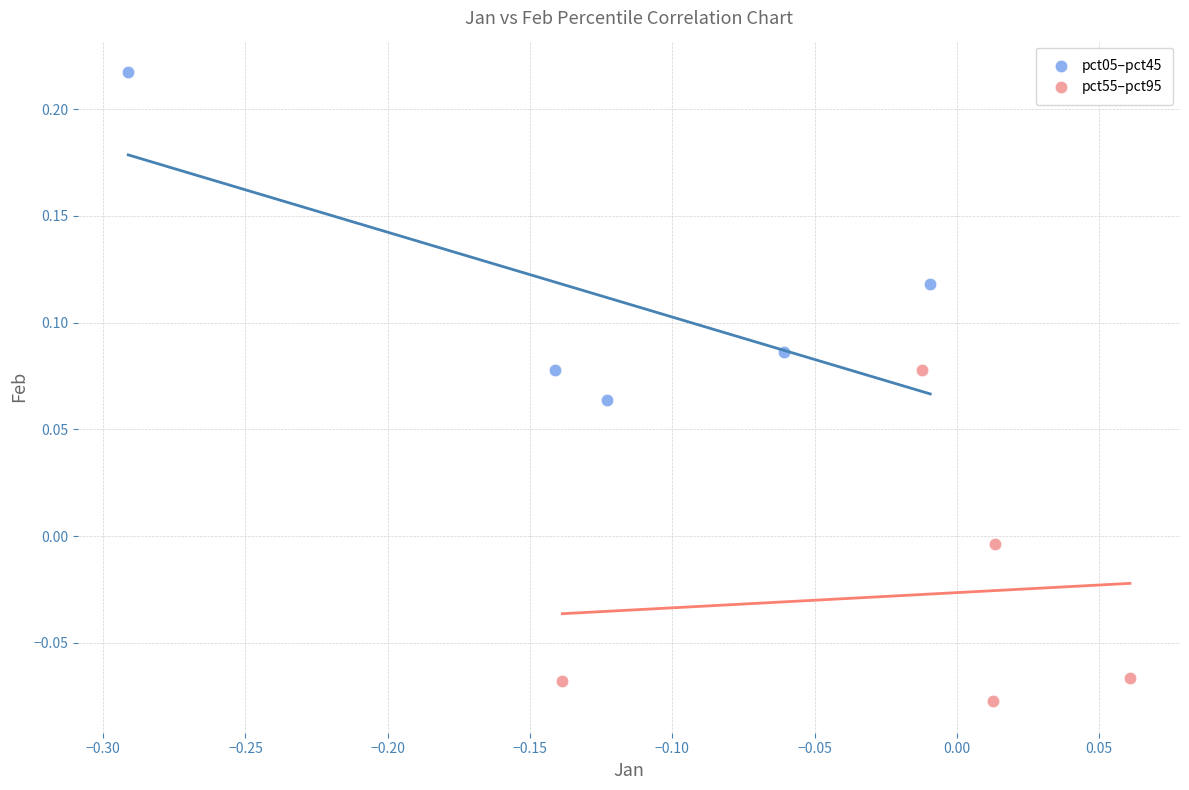

Which series reaches the maximum Y coordinate?

pct05–pct45